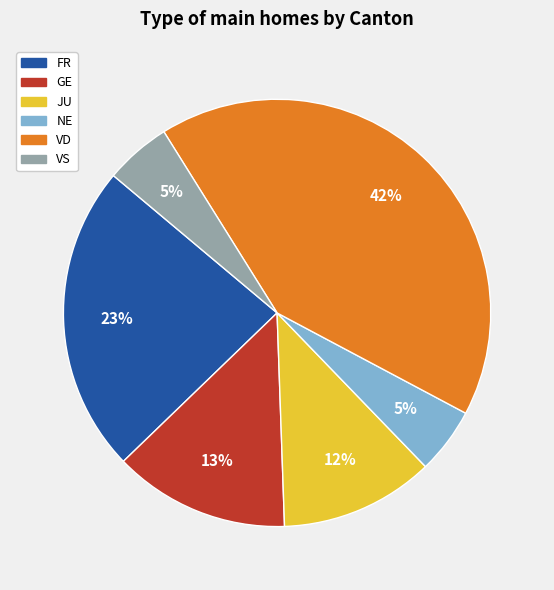

True or false: NE accounts for 1% of the total.

False